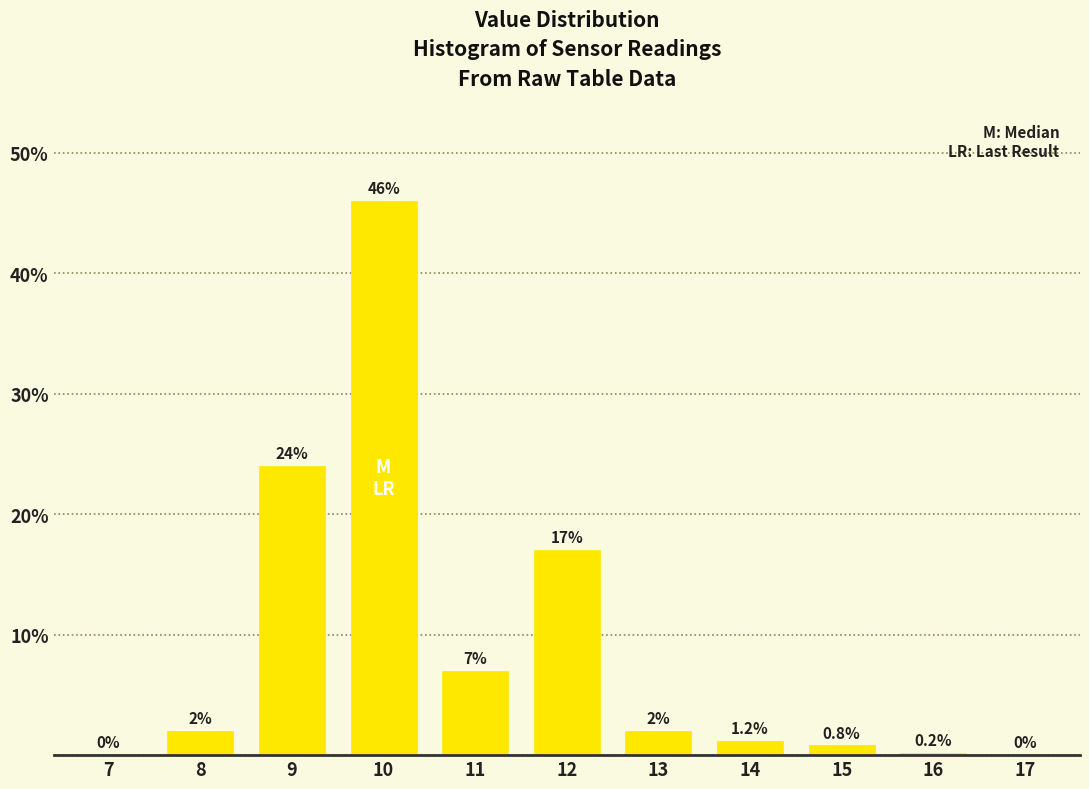

Reading left to right, what are all the values shown in this chart?

7=0.0	8=2.0	9=24.0	10=46.0	11=7.0	12=17.0	13=2.0	14=1.2	15=0.8	16=0.2	17=0.0